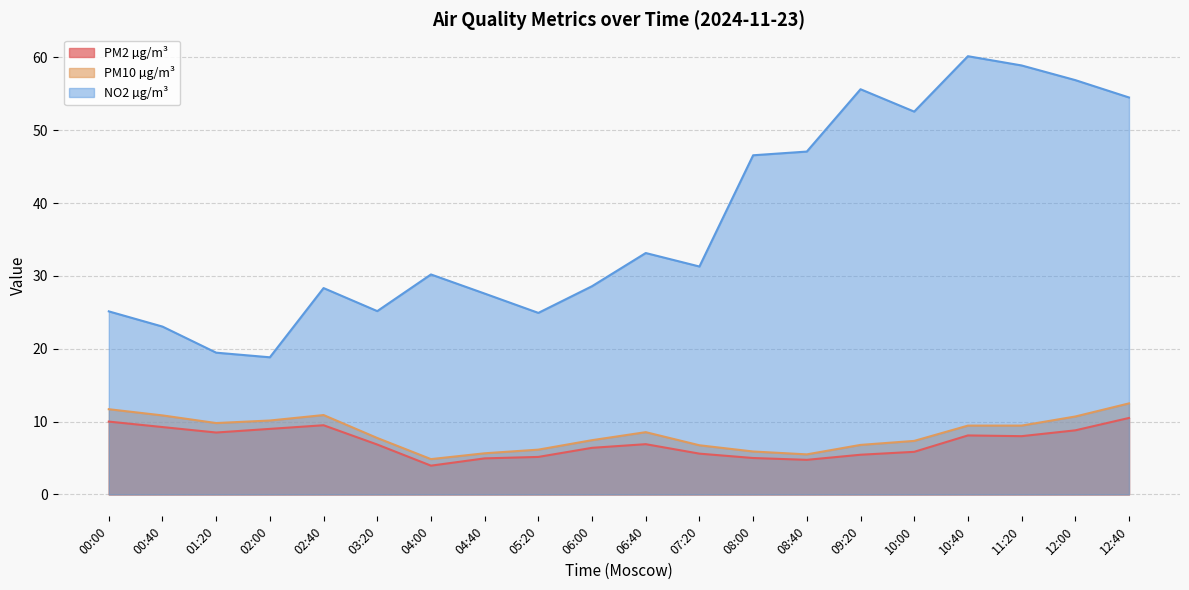

What is the sum of the PM2 µg/m³ values at 08:40 and 10:40?

12.8